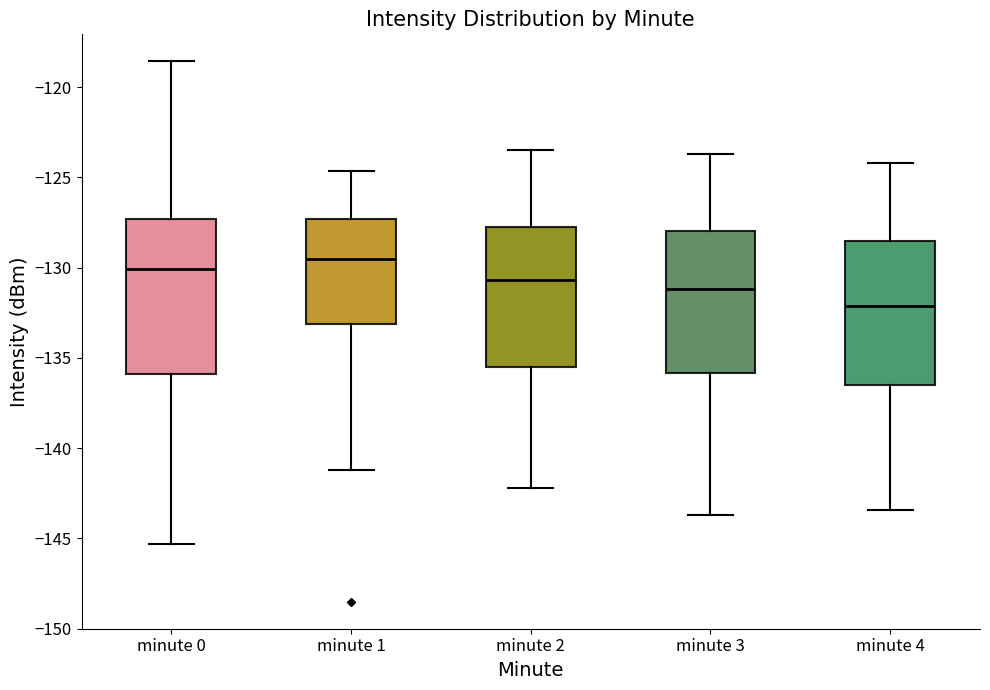

Where does the lower whisker of the box for minute 0 end on the y-axis? The values are not printed on the chart, so give them approximately, as read against the axis.

-145.5